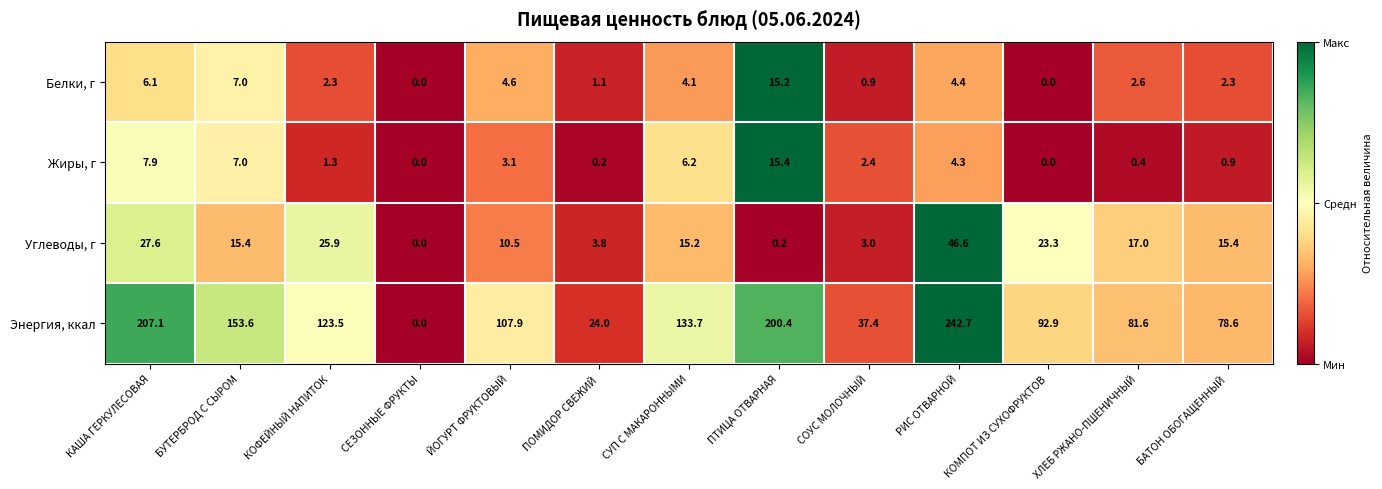

What is the average value of the Белки, г series?

3.9